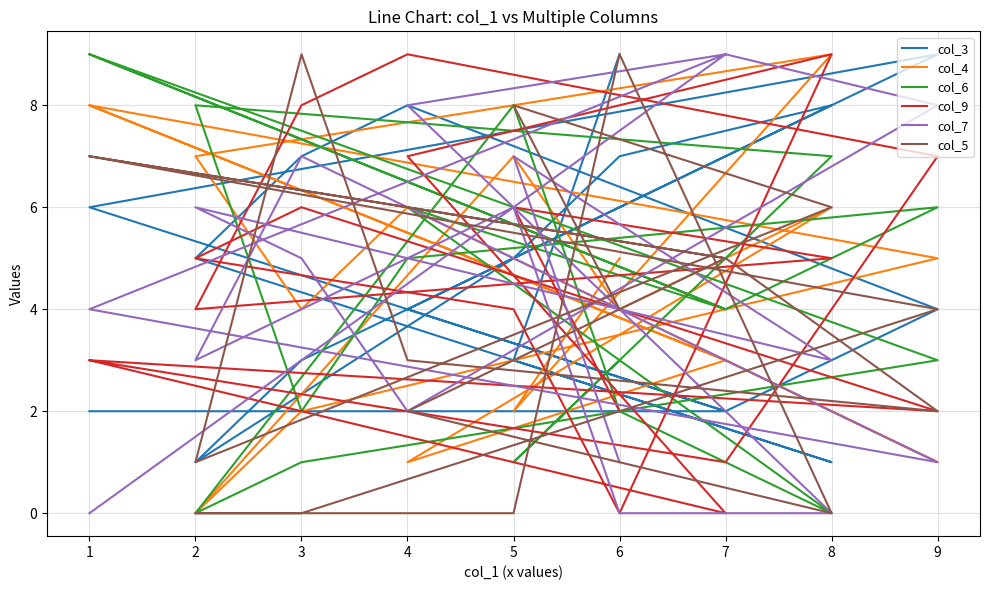

Count the col_6 values in the range 2 to 7.

10